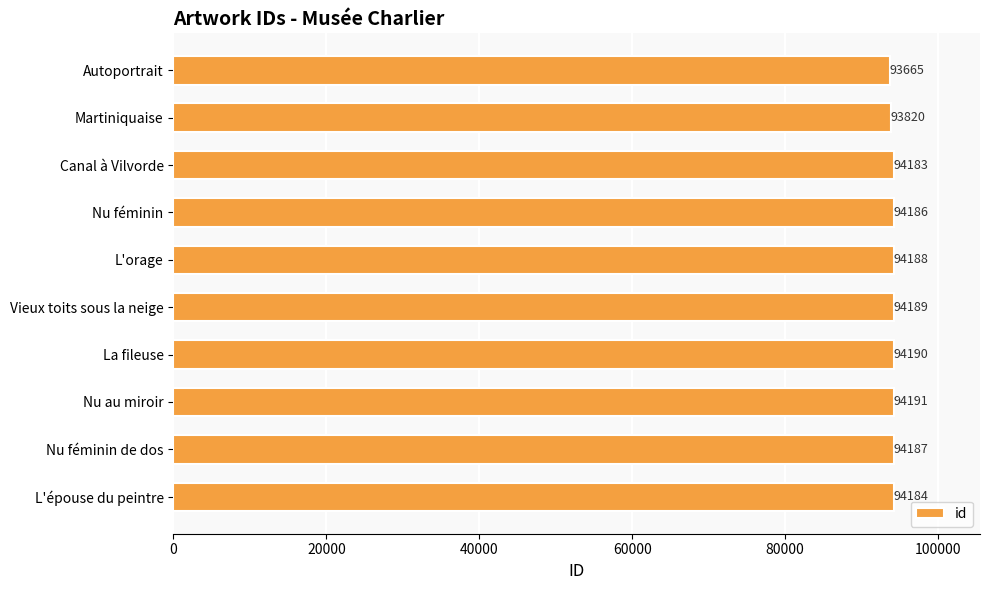

Count the number of categories in the chart.

10